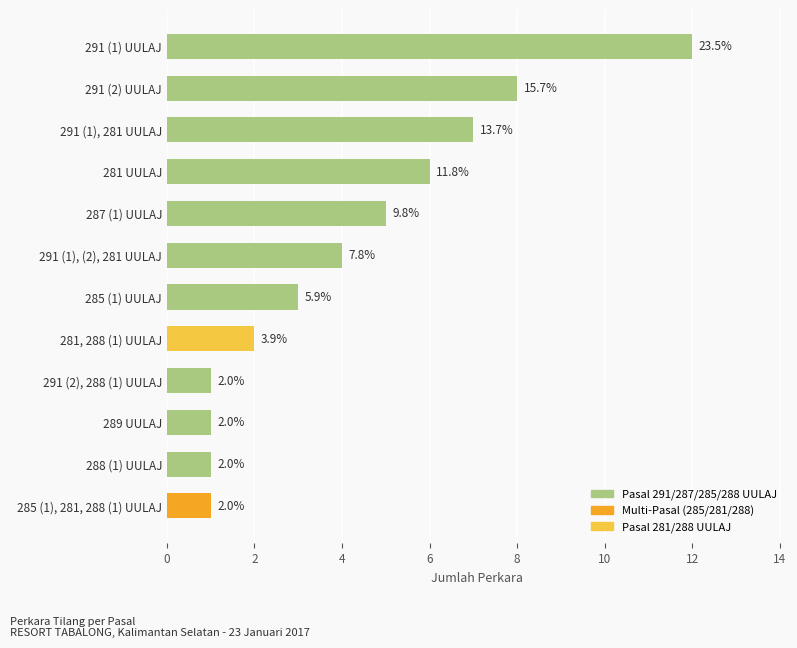

What is the maximum value shown in the chart?

12